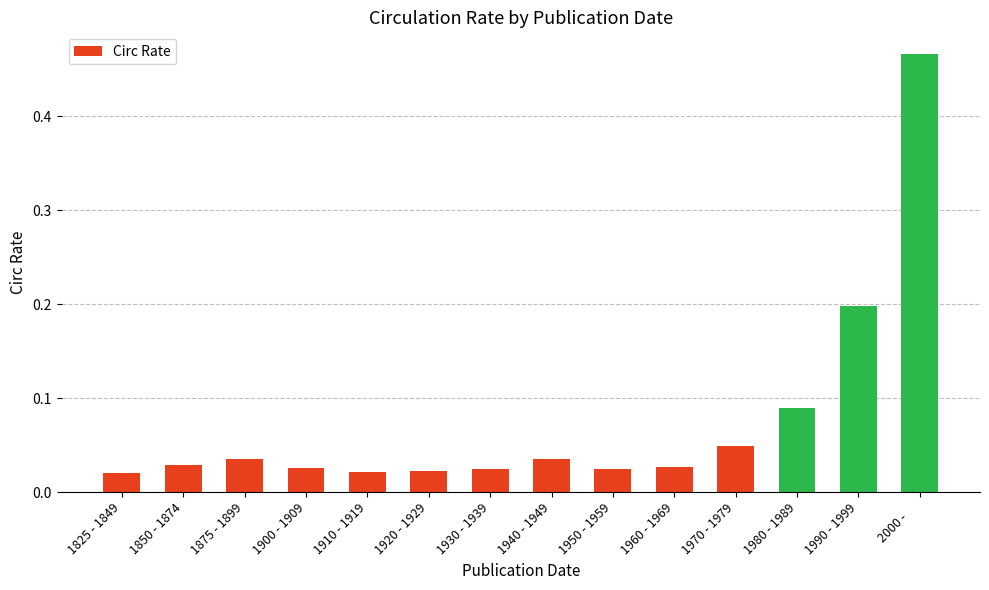

The value at 2000 -      is 0.6. True or false?

False